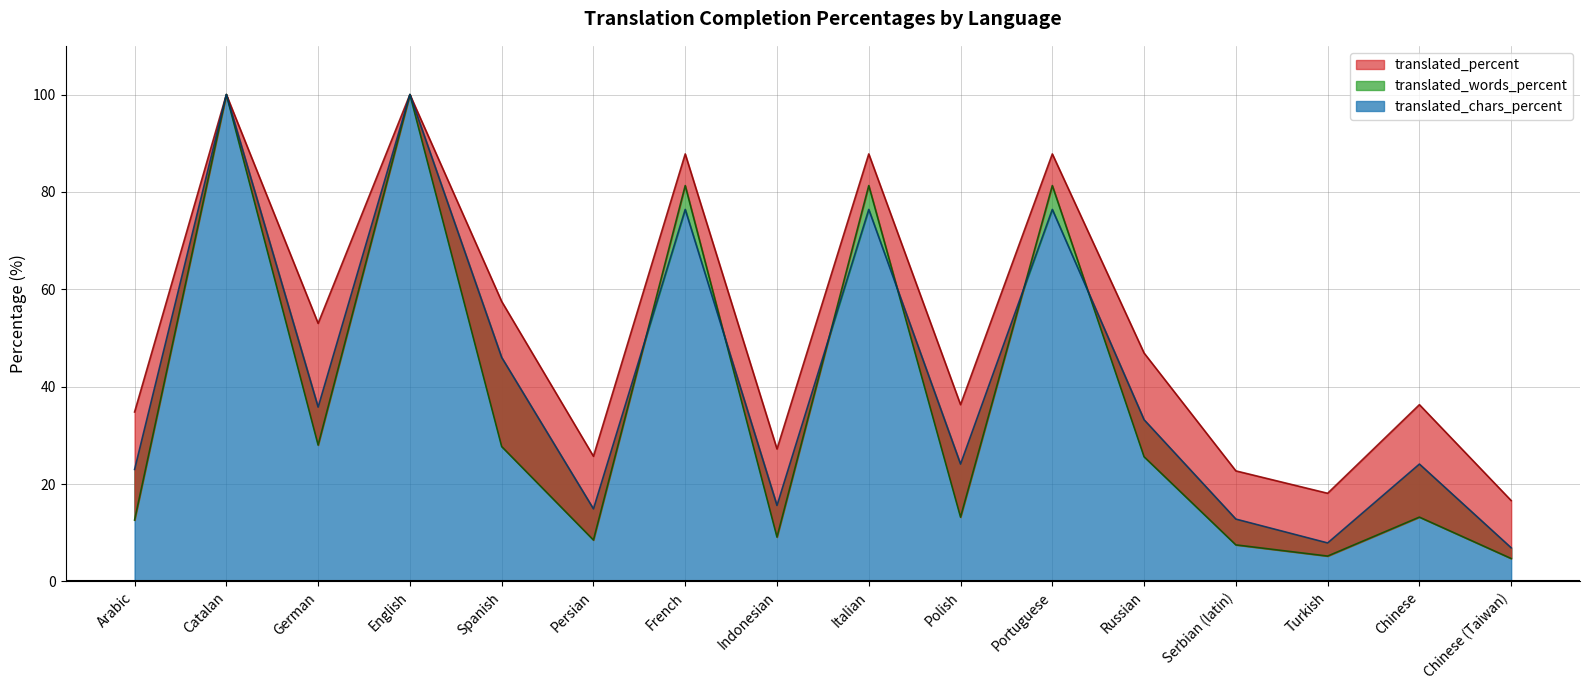

What is the maximum value for translated_chars_percent?

100.0